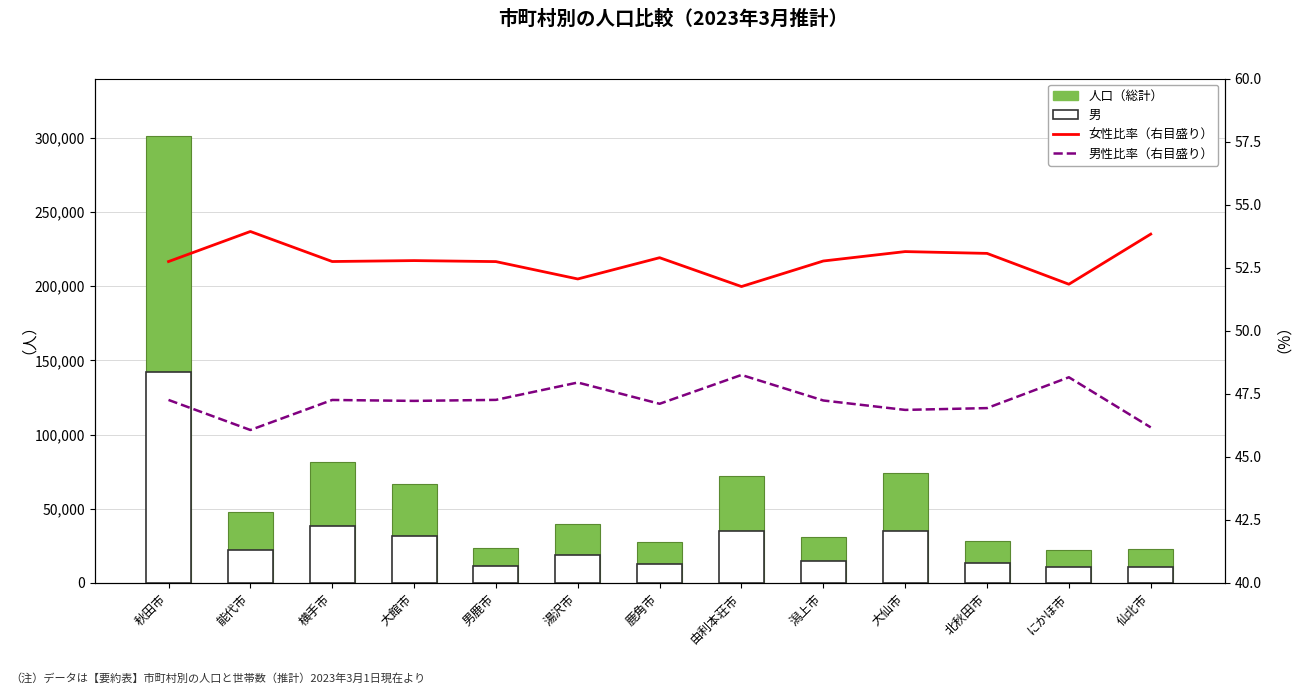

What is the minimum value shown in the chart?

46.1